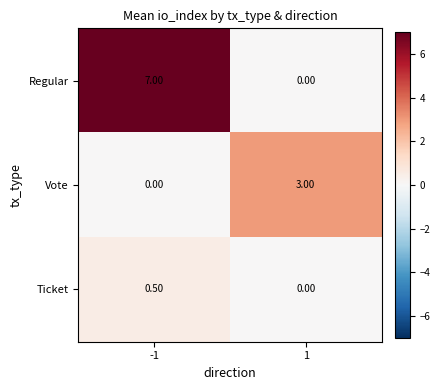

Which series has the largest total across all categories?

Regular